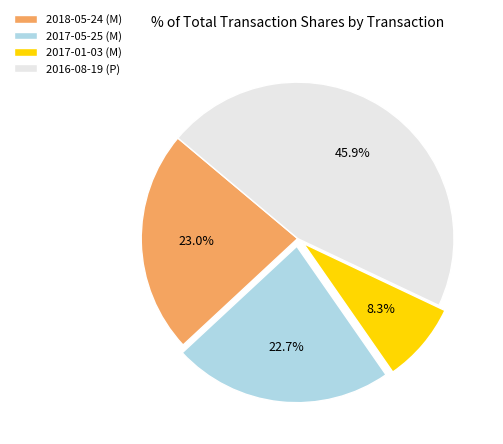

Approximately how many times larger is the value at 2017-05-25 (M) compared to 2018-05-24 (M)?

1.0